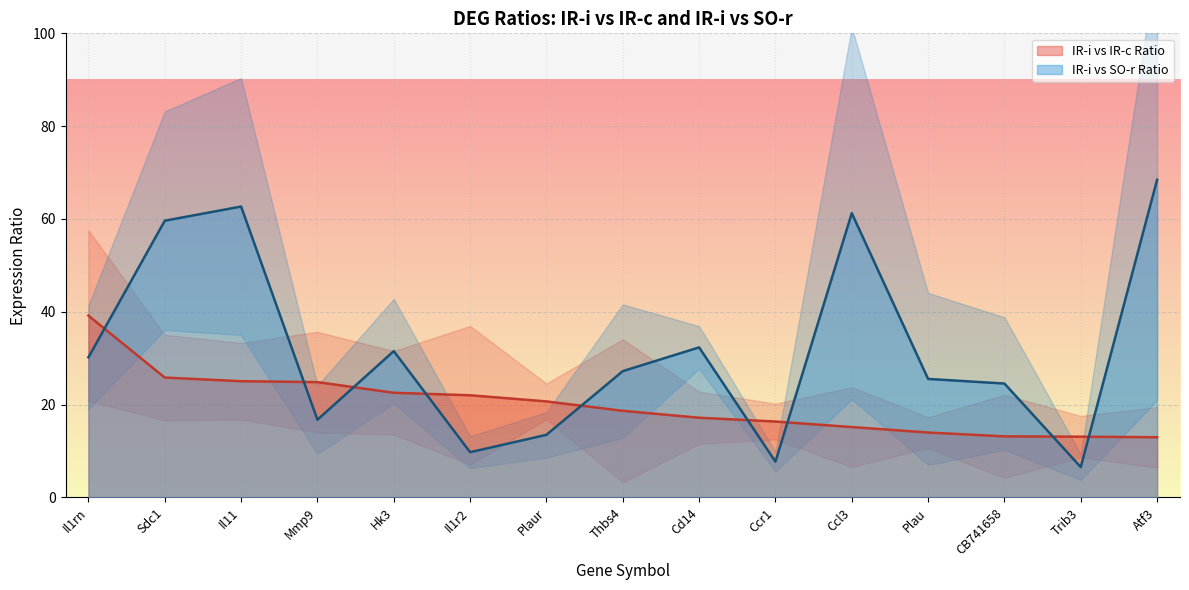

True or false: IR-i vs IR-c Ratio and IR-i vs SO-r Ratio cross at least once.

True